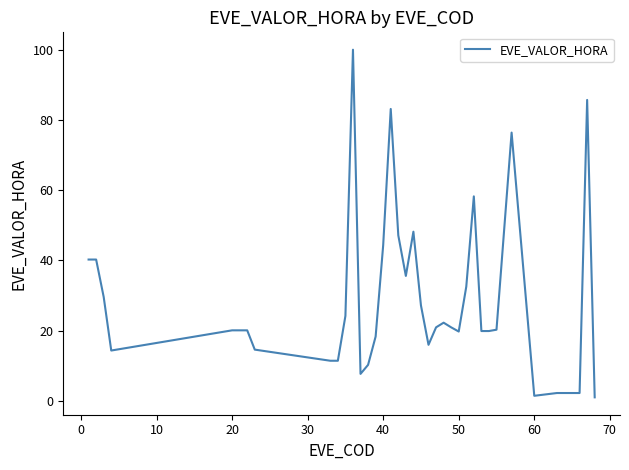

What is the difference between the maximum and minimum values?

99.0